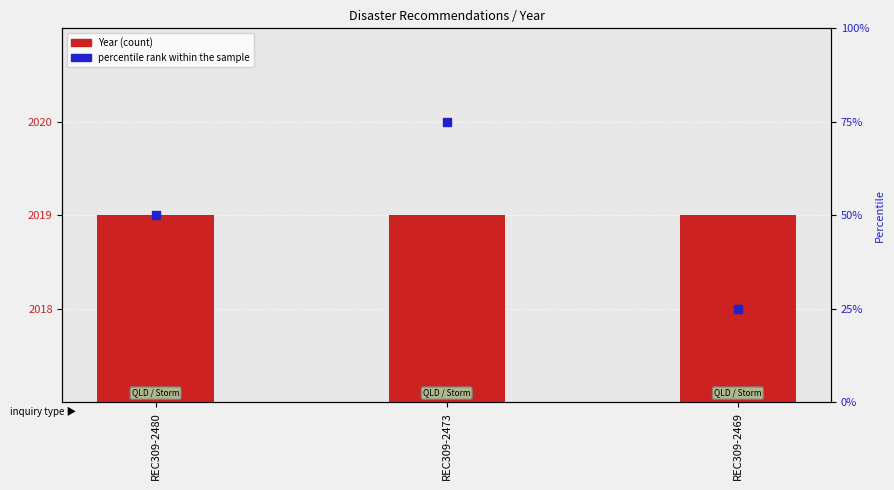

What are all the series names shown in the legend?

Year, percentile rank within the sample